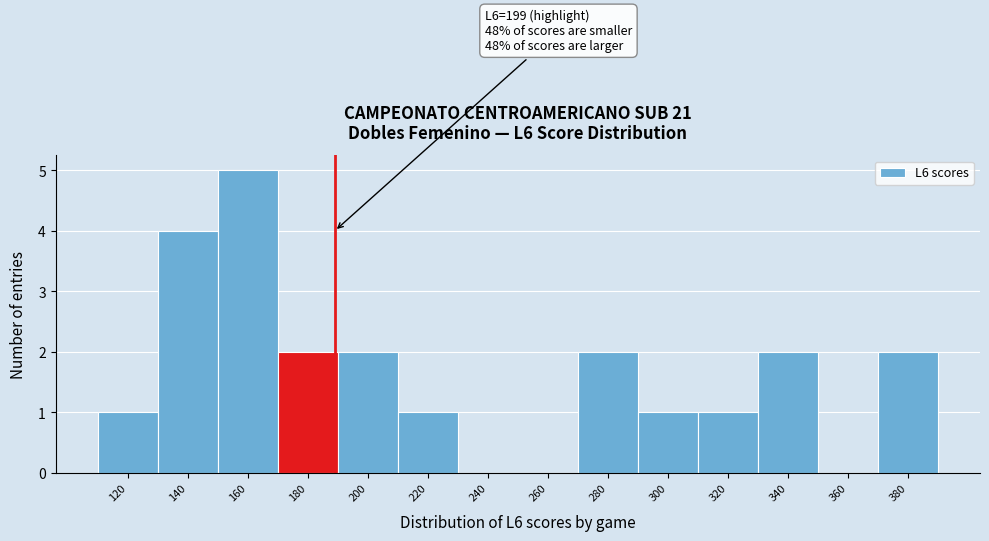

Reading left to right, extract all data points from this chart.

120=1	140=4	160=5	180=2	200=2	220=1	240=0	260=0	280=2	300=1	320=1	340=2	360=0	380=2